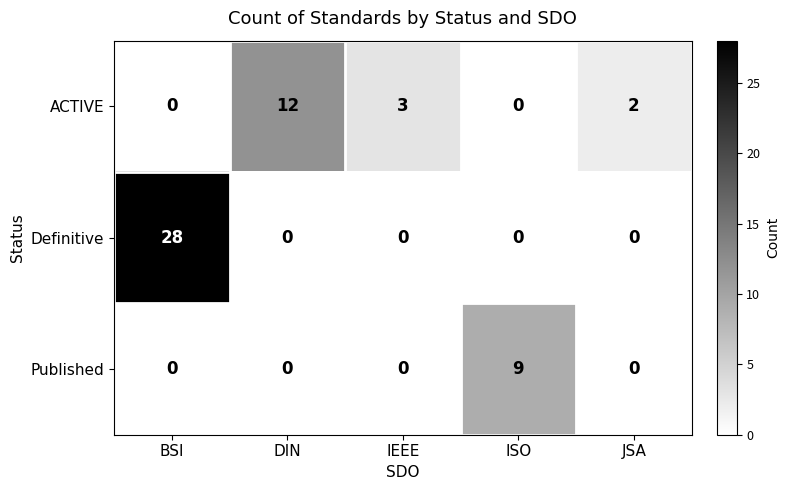

Rank the series by their average value, from highest to lowest.

Definitive, ACTIVE, Published